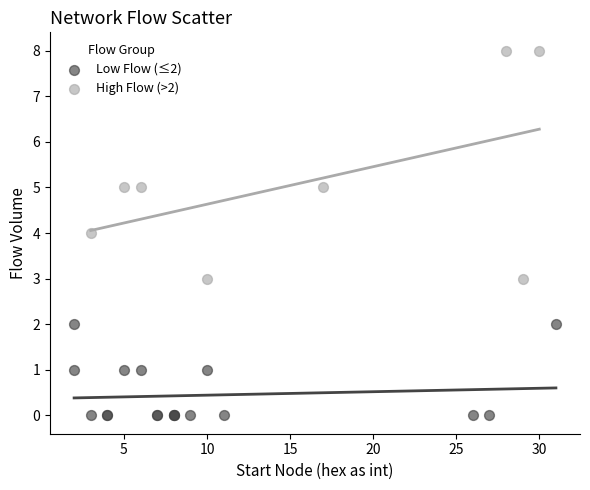

Which series contains the highest Y value?

High Flow (>2)